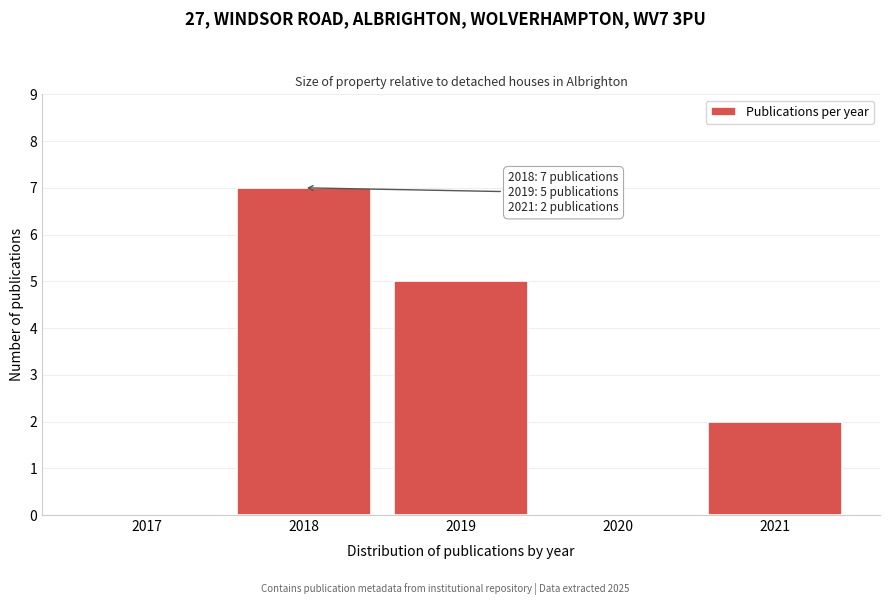

Reading left to right, what are all the values shown in this chart?

2017=0	2018=7	2019=5	2020=0	2021=2